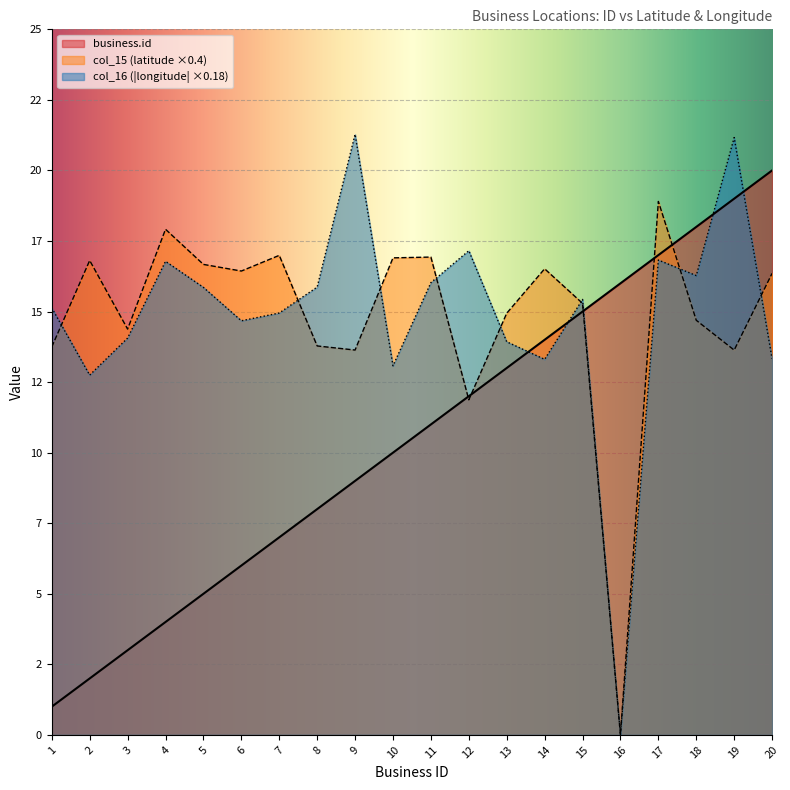

What is the average value of the longitude series?

14.9